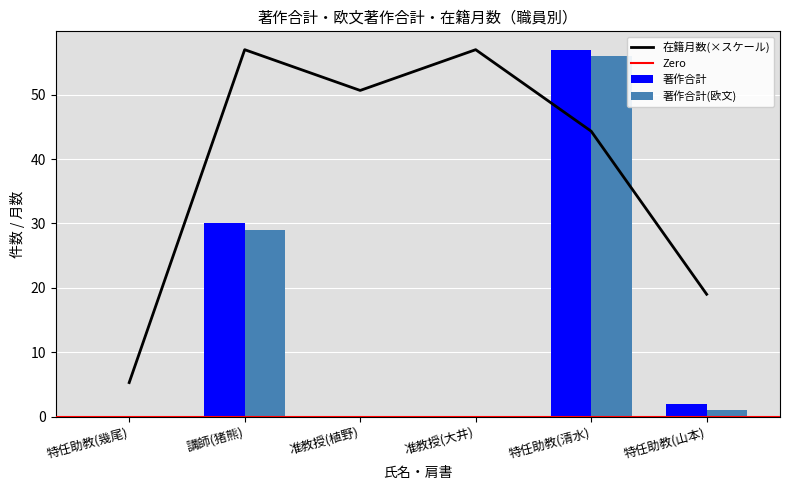

Reading right to left, transcribe all the data shown in this chart.

在籍月数: 特任助教(山本)=19.0	特任助教(清水)=44.3	准教授(大井)=57.0	准教授(植野)=50.7	講師(猪熊)=57.0	特任助教(幾尾)=5.3
著作合計: 特任助教(山本)=2.0	特任助教(清水)=57.0	准教授(大井)=0.0	准教授(植野)=0.0	講師(猪熊)=30.0	特任助教(幾尾)=0.0
著作合計(欧文): 特任助教(山本)=1.0	特任助教(清水)=56.0	准教授(大井)=0.0	准教授(植野)=0.0	講師(猪熊)=29.0	特任助教(幾尾)=0.0